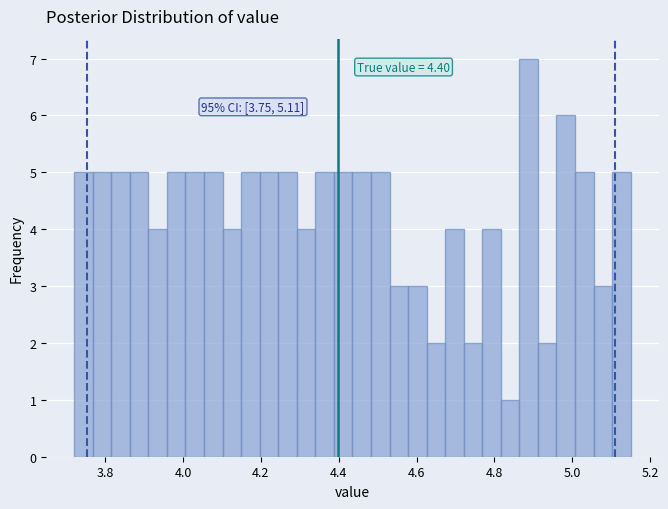

Read against the x-axis, roughly where is the centre of the tallest bar?

4.88